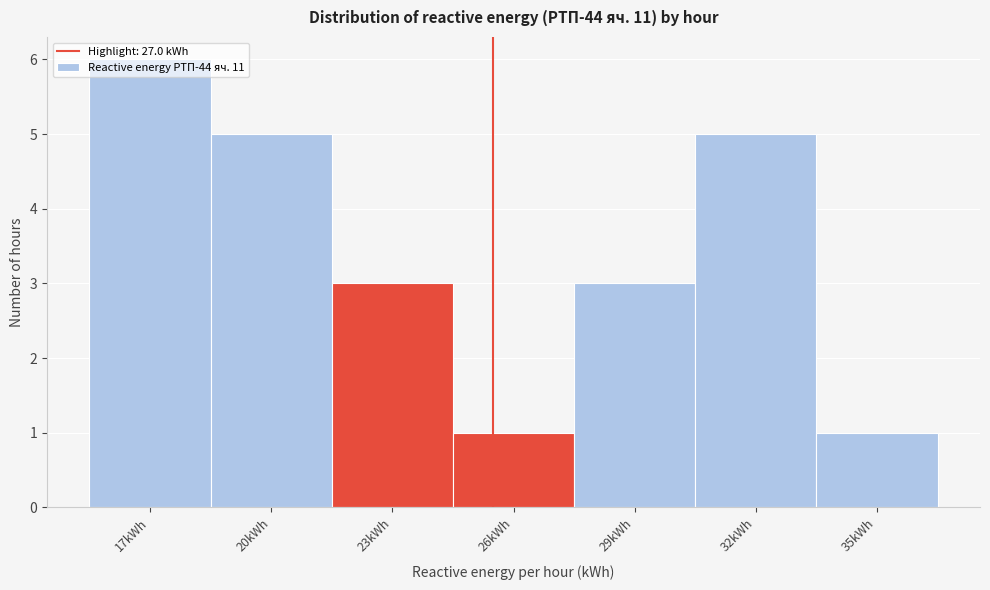

Which has a higher value, 20kWh or 29kWh?

20kWh